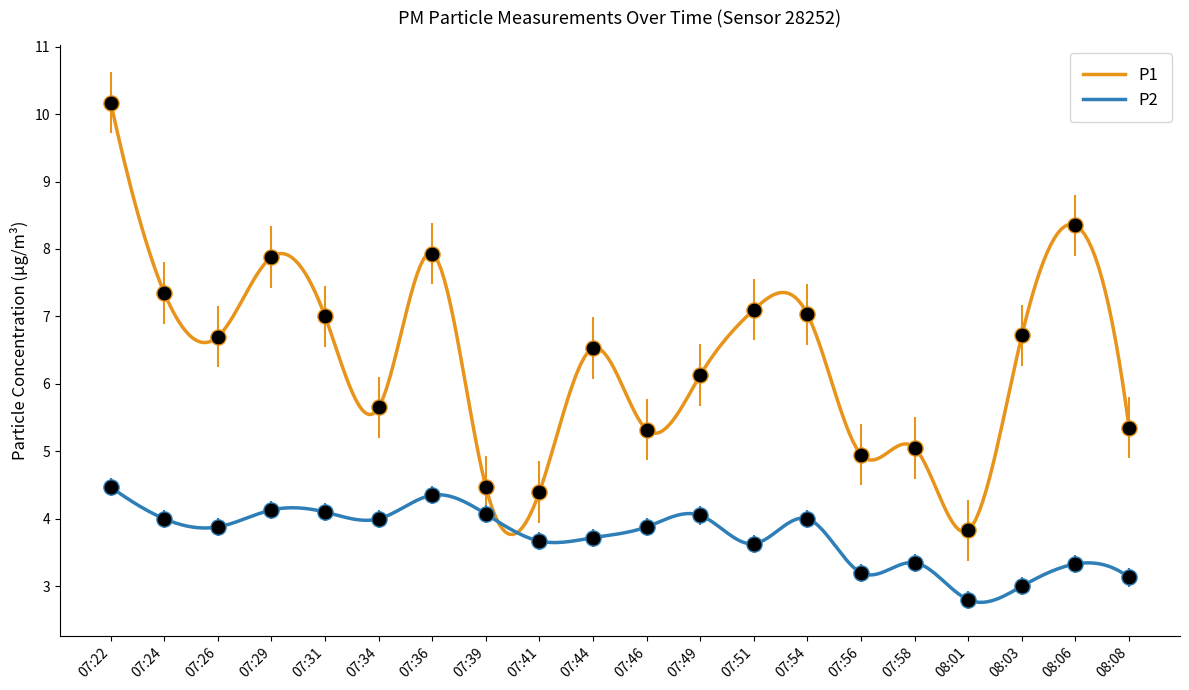

Which series contains the lowest Y value?

P2